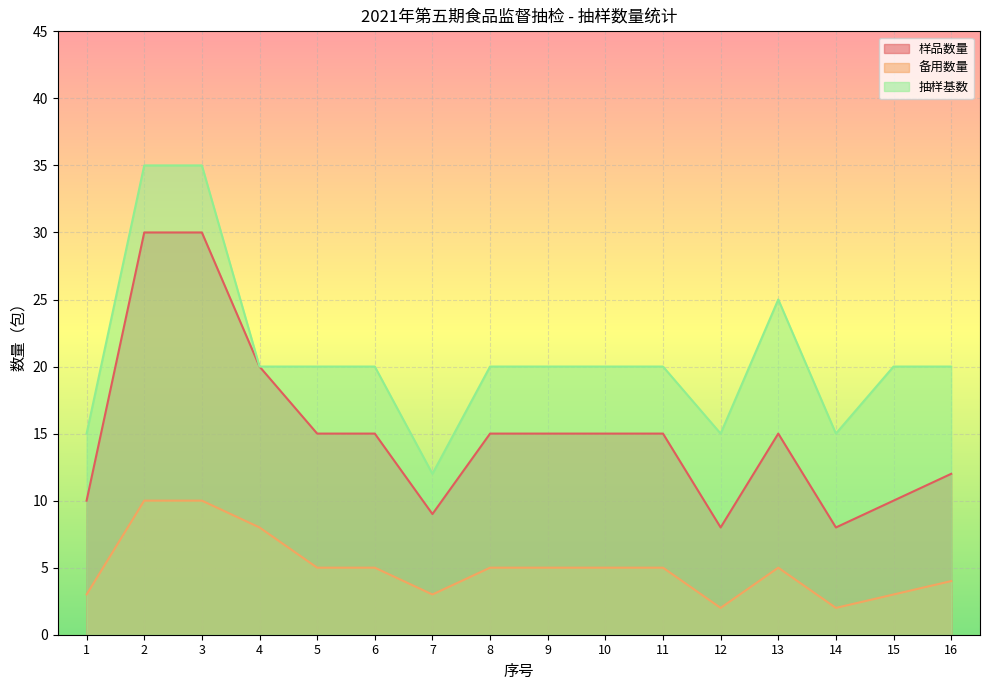

Reading right to left, extract all data points from this chart.

样品数量: 16=12	15=10	14=8	13=15	12=8	11=15	10=15	9=15	8=15	7=9	6=15	5=15	4=20	3=30	2=30	1=10
备用数量: 16=4	15=3	14=2	13=5	12=2	11=5	10=5	9=5	8=5	7=3	6=5	5=5	4=8	3=10	2=10	1=3
抽样基数: 16=20	15=20	14=15	13=25	12=15	11=20	10=20	9=20	8=20	7=12	6=20	5=20	4=20	3=35	2=35	1=15